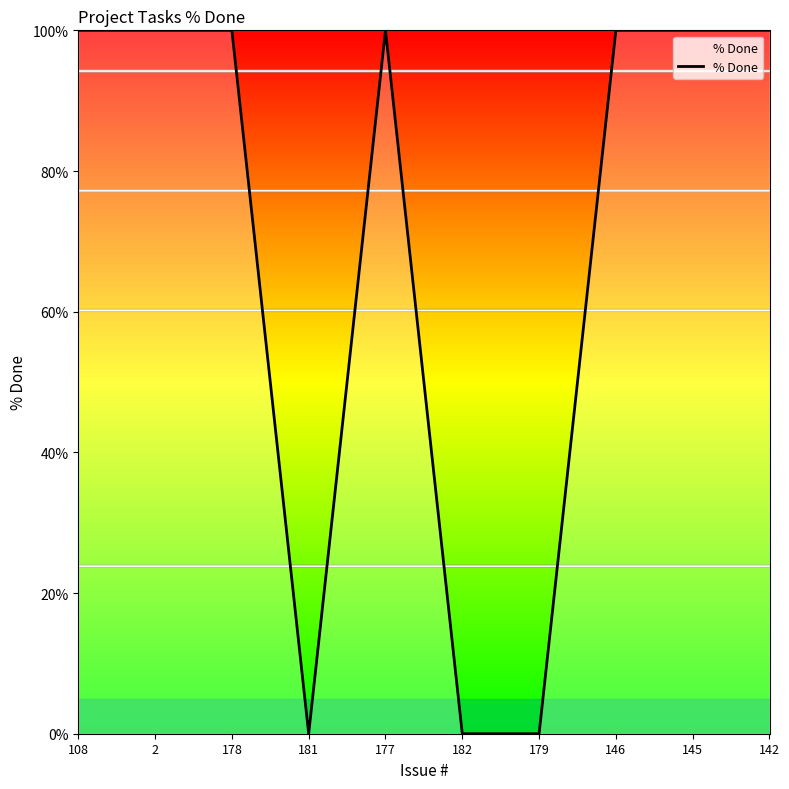

What position from the right is 181?

7